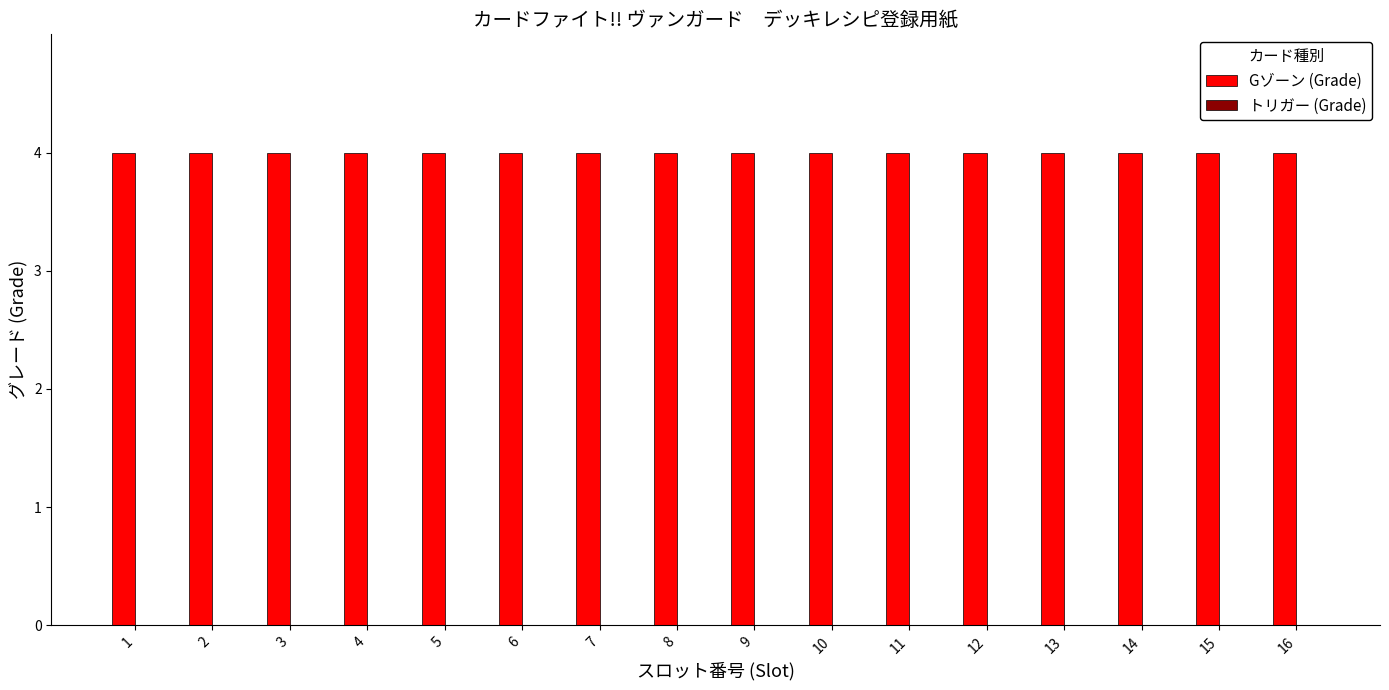

At which category does the chart reach its peak across all series?

1